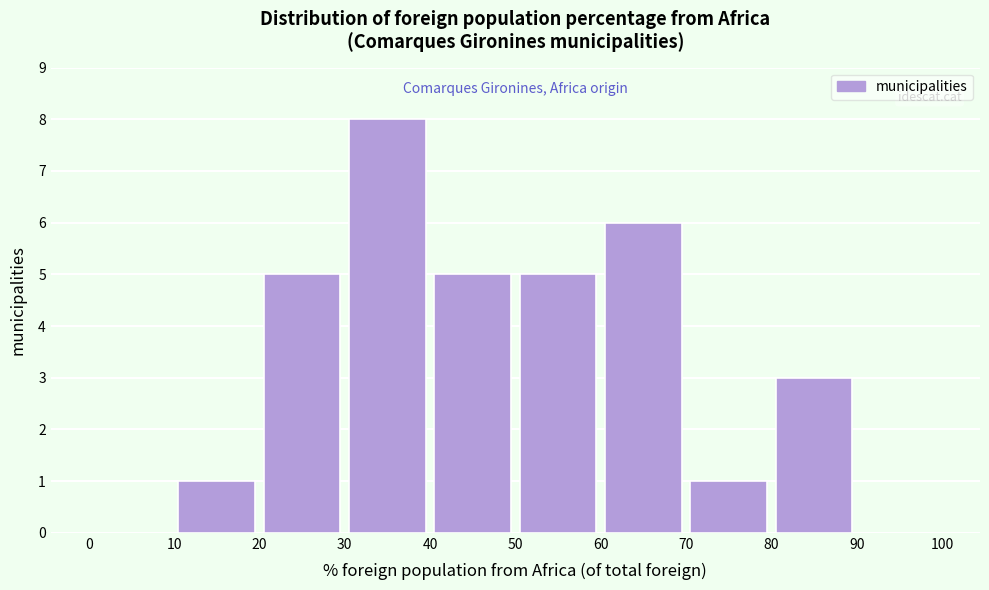

Reading left to right, transcribe this chart: for each bar, give the range it covers on the x-axis and its height. The values are not printed on the chart, so give them approximately, as read against the axis.

0 to 10: 0
10 to 20: 1
20 to 30: 5
30 to 40: 8
40 to 50: 5
50 to 60: 5
60 to 70: 6
70 to 80: 1
80 to 90: 3
90 to 100: 0